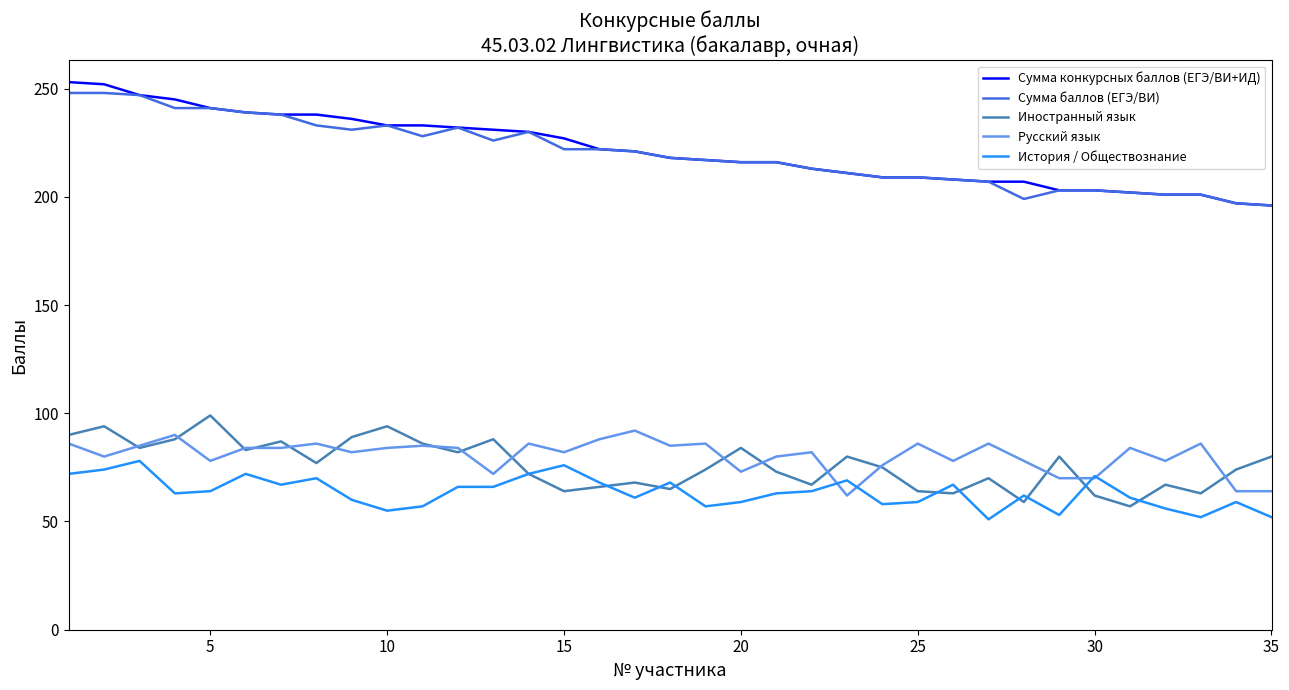

What is the lowest value of the История / Обществознание series?

51